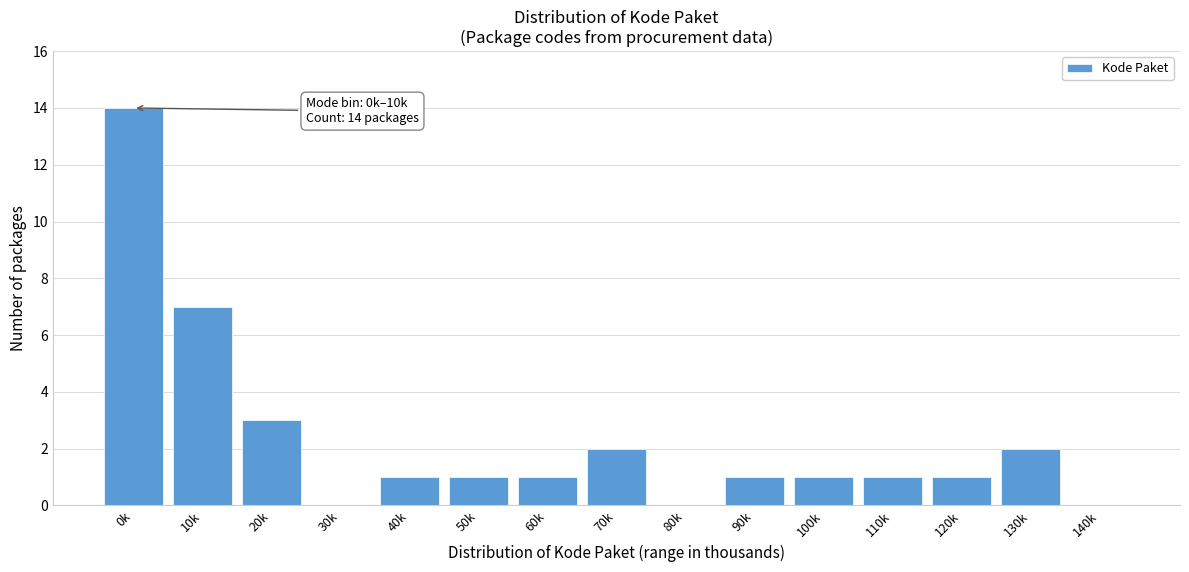

Reading left to right, what are all the values shown in this chart?

0k=14	10k=7	20k=3	30k=0	40k=1	50k=1	60k=1	70k=2	80k=0	90k=1	100k=1	110k=1	120k=1	130k=2	140k=0